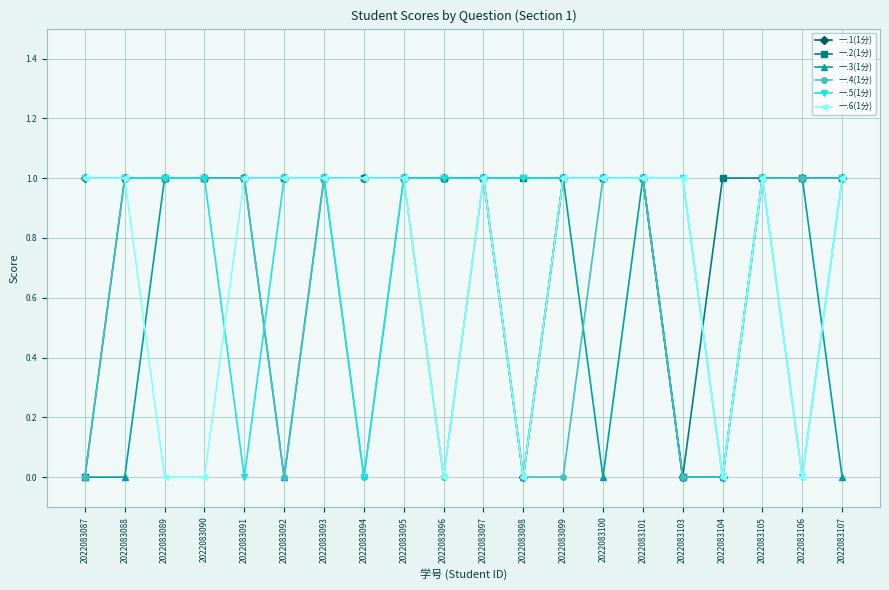

What is the total value across all series at 2022083090?

5